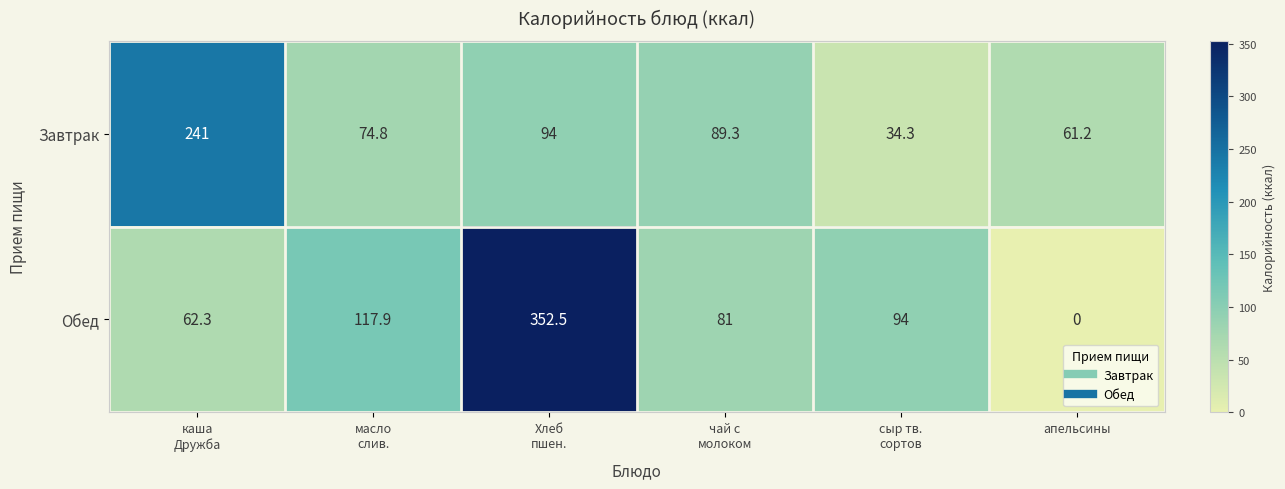

What is the difference between the maximum and minimum values in the Завтрак series?

206.7